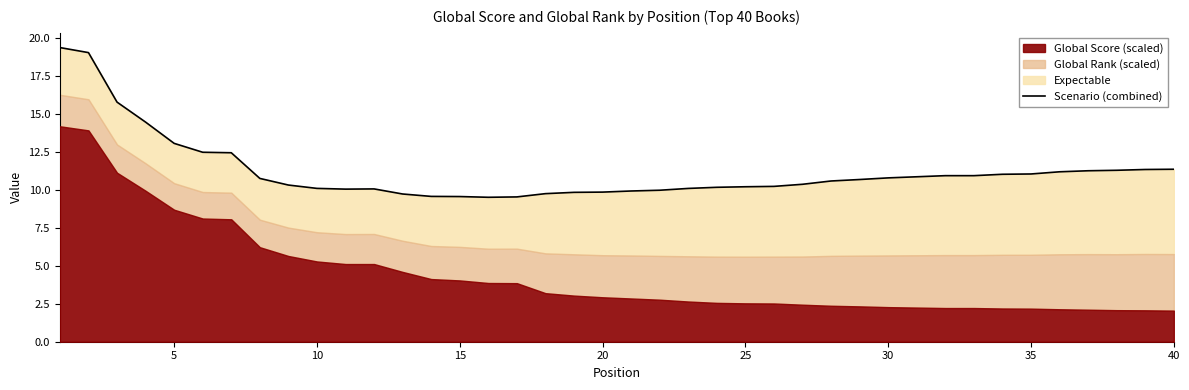

What is the ratio of the value at 30 to the value at 20?

1.1